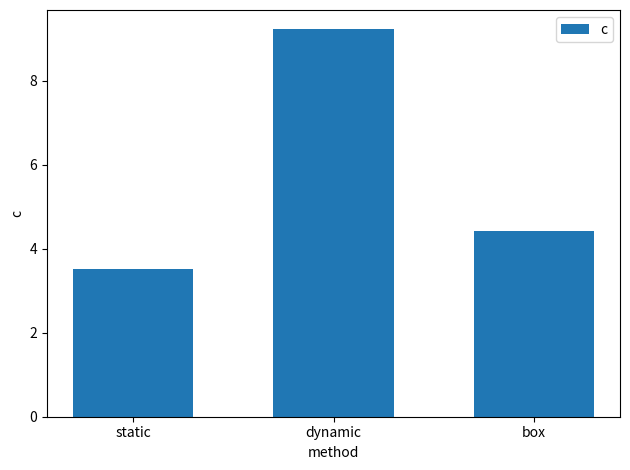

What is the approximate value at dynamic?

9.2